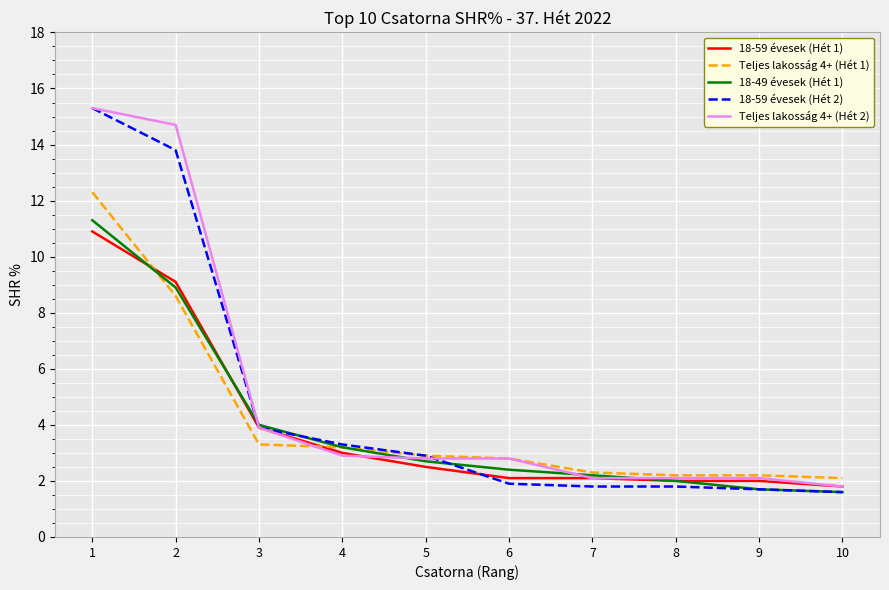

Between 3 and 5, which series saw the biggest shift?

18-59 évesek (Hét 1)